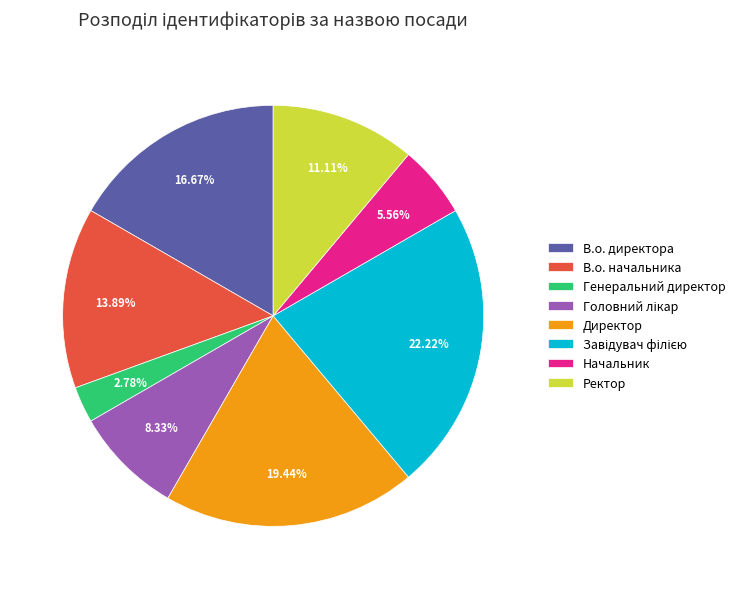

Which slice is the smallest?

Генеральний директор